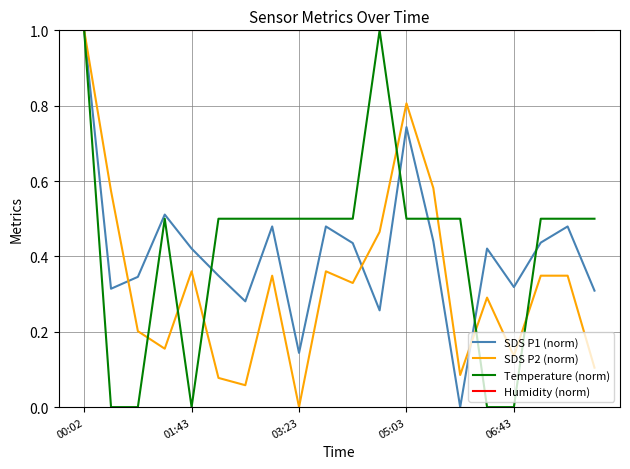

Which series has the largest total across all categories?

Humidity (norm)